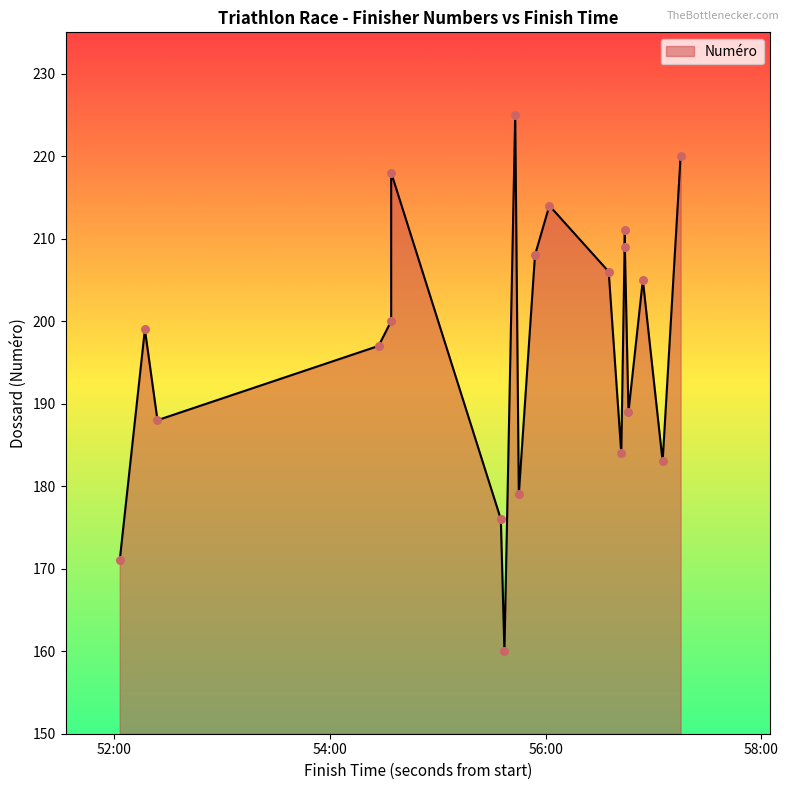

What is the change in value from 9 to 15?

-14